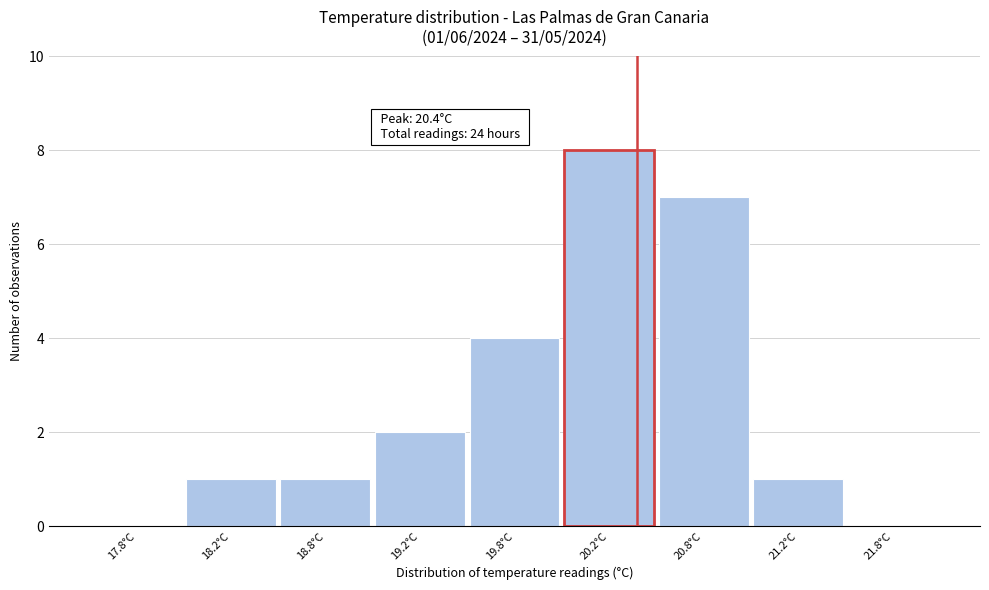

Reading left to right, transcribe all the data shown in this chart.

17.8°C=0	18.2°C=1	18.8°C=1	19.2°C=2	19.8°C=4	20.2°C=8	20.8°C=7	21.2°C=1	21.8°C=0